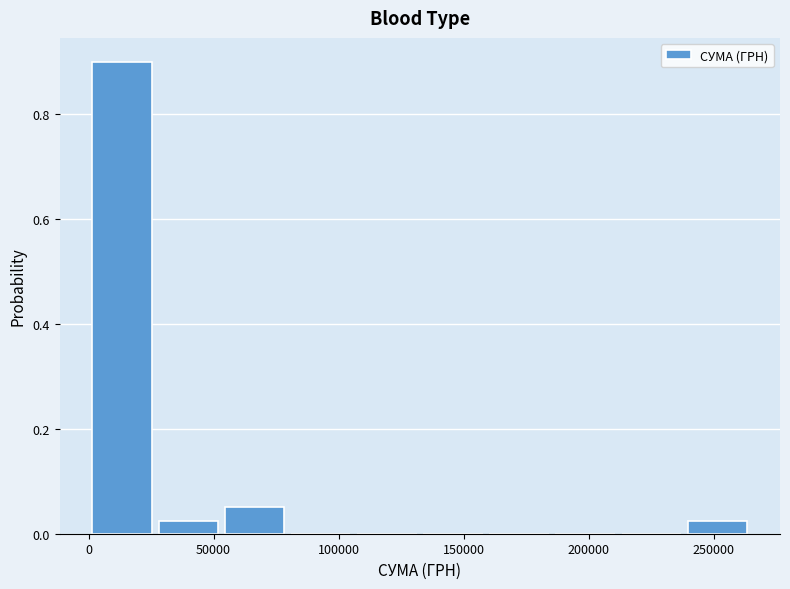

Which range on the x-axis has the tallest bar?

0 to 25000